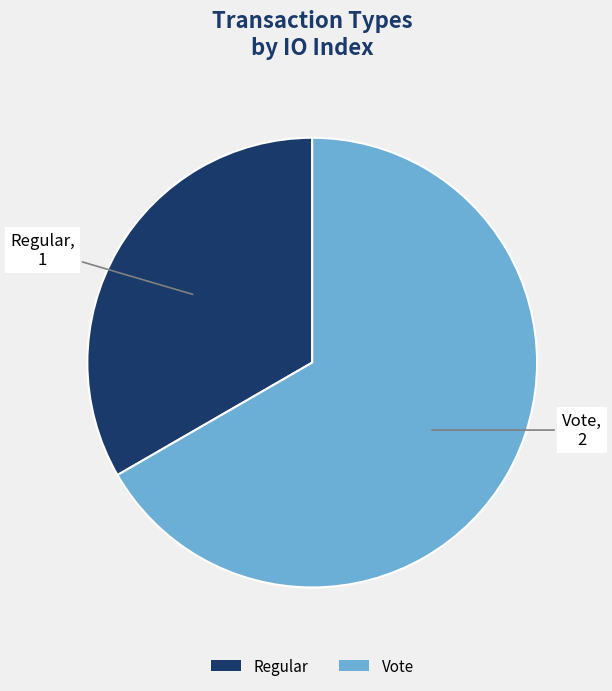

Which has a higher value, Regular or Vote?

Vote